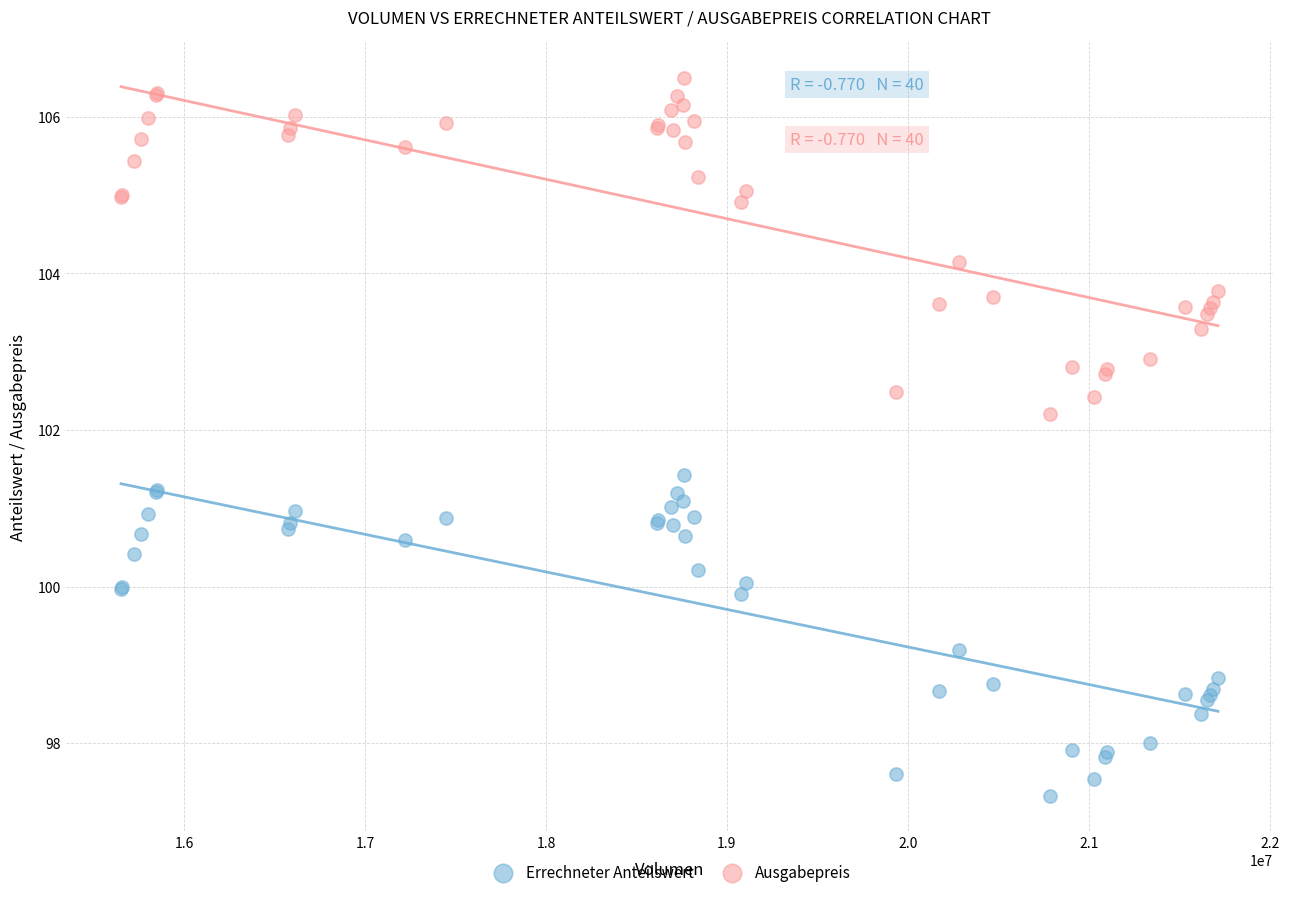

Which series reaches the minimum Y coordinate?

Errechneter Anteilswert